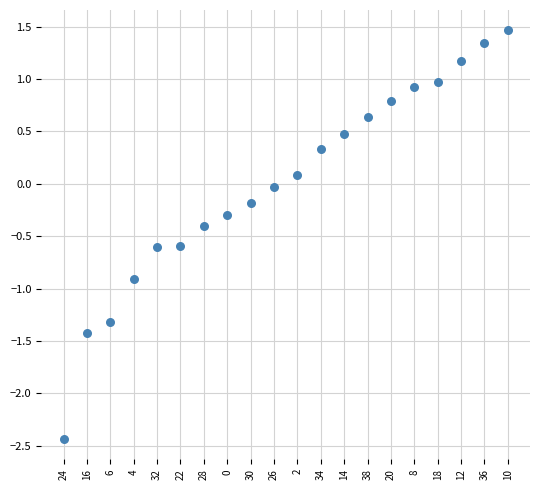

What is the range of Y values (max minus min)?

3.9